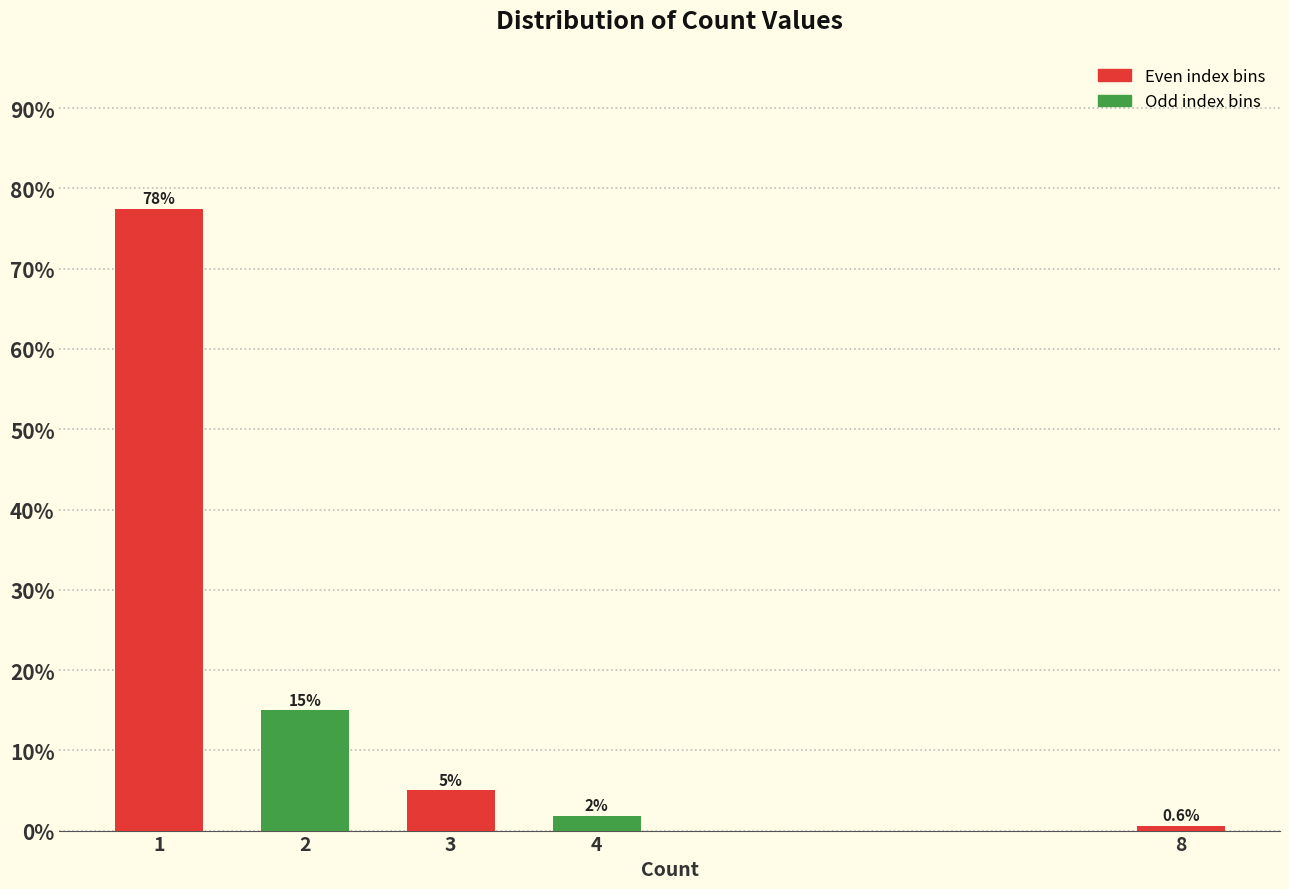

What value does the data have at 1?

77.5